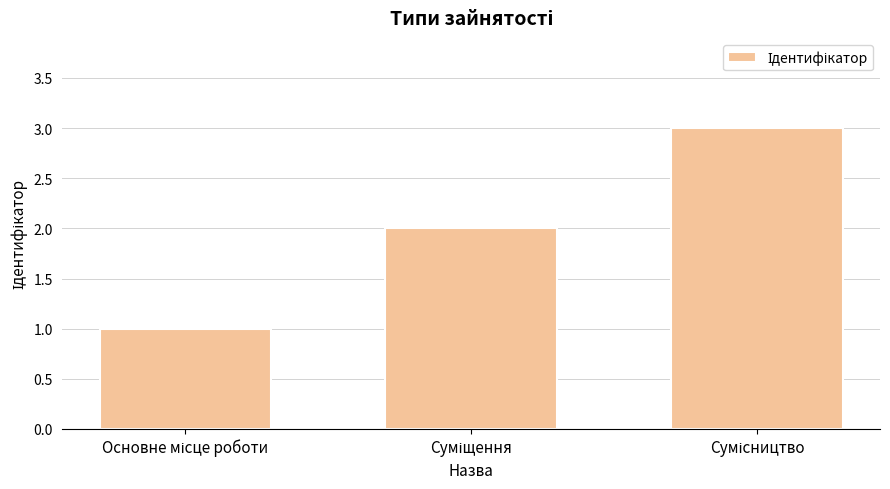

What is the maximum value shown in the chart?

3